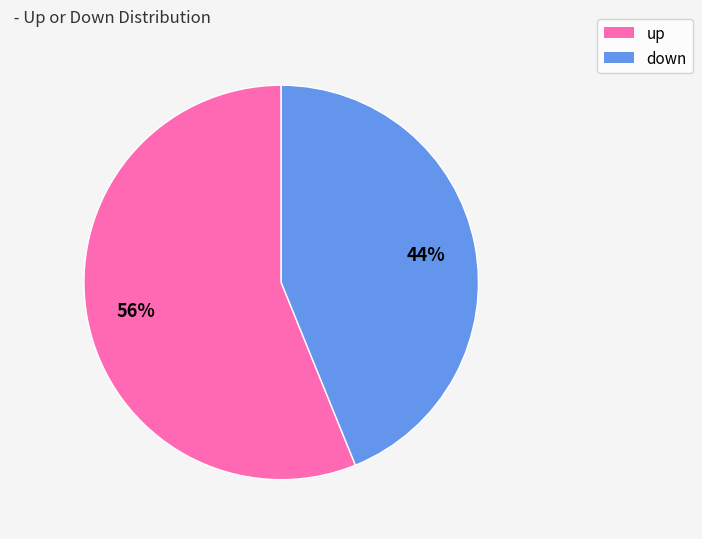

Rank the categories by value from lowest to highest.

down, up